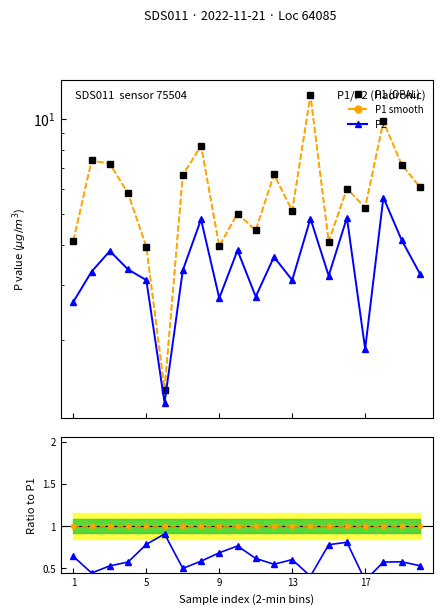

How many values in the P2 series are below 3?

5